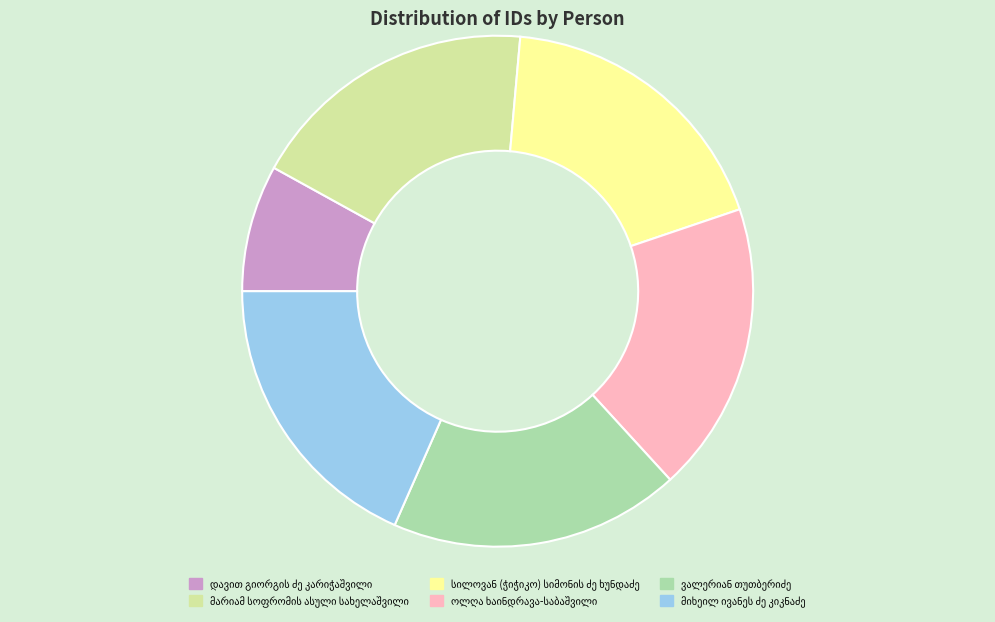

Is there any slice that represents more than half of the pie?

No